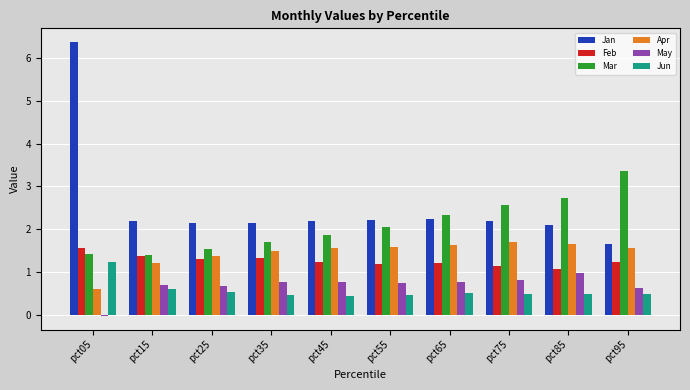

What is the difference between the highest and lowest values at pct45?

1.8